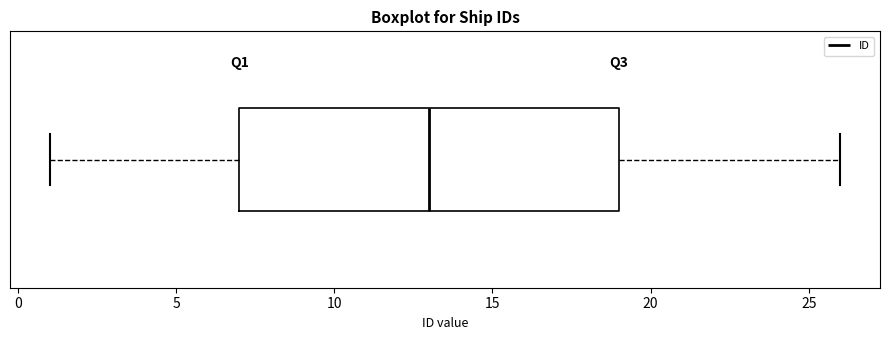

Where is the right edge of the box on the x-axis? The values are not printed on the chart, so give them approximately, as read against the axis.

19